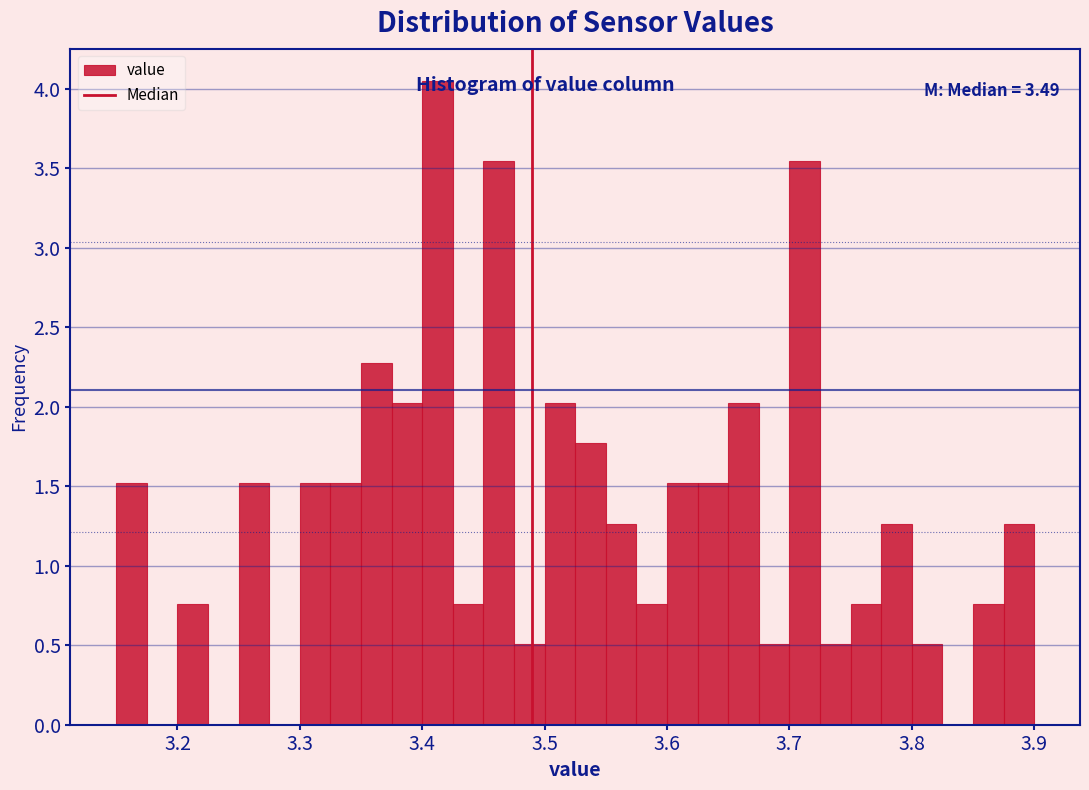

Around what value on the x-axis is the tallest bar? Give the approximate position of its centre, as read against the axis.

3.41